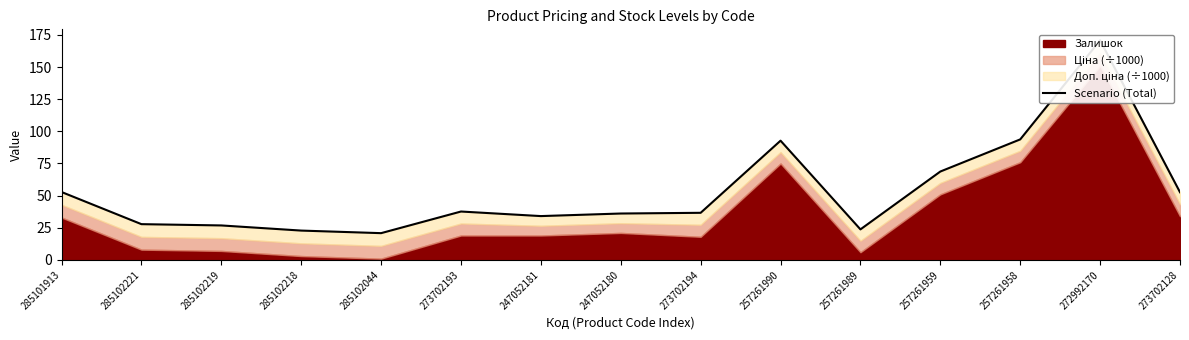

At which category does the chart reach its peak across all series?

272992170